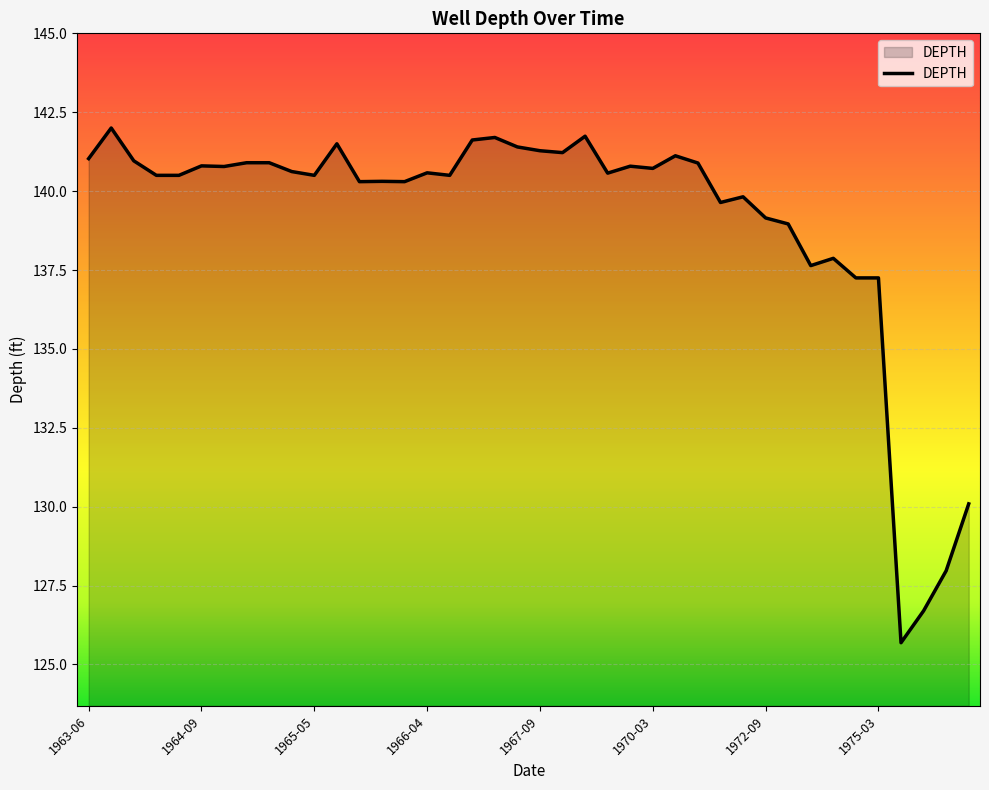

What is the difference between the maximum and minimum values?

16.3